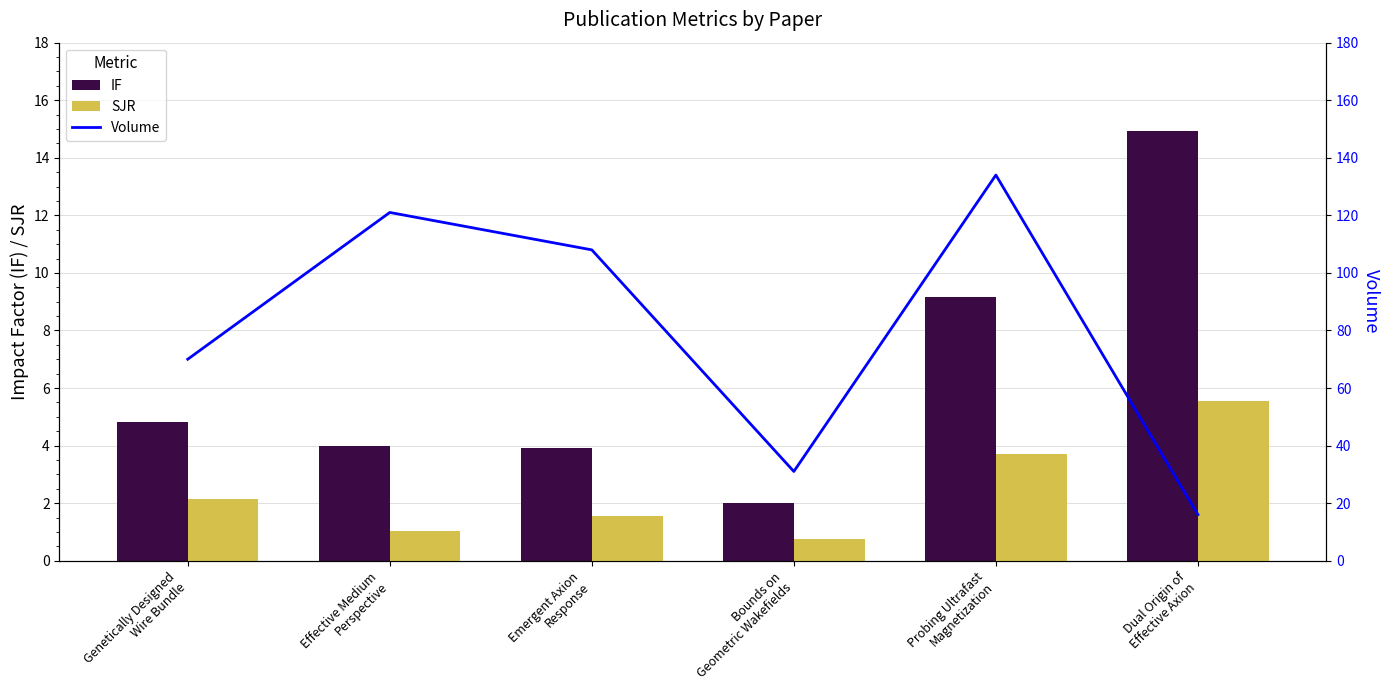

Which category has the lowest value across all series?

Bounds on
Geometric Wakefields